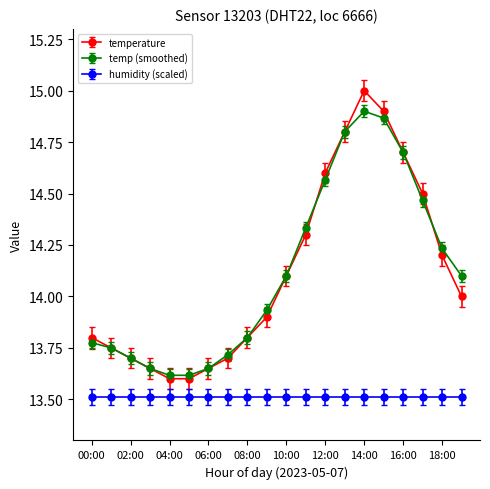

Rank the series by their maximum value, from highest to lowest.

temperature, temp (smoothed), humidity (scaled)